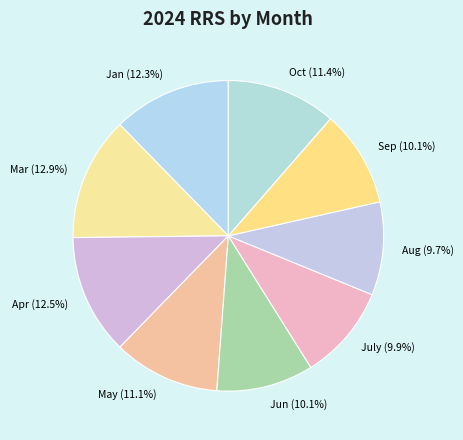

Approximately how many times larger is the value at Oct compared to Mar?

0.9